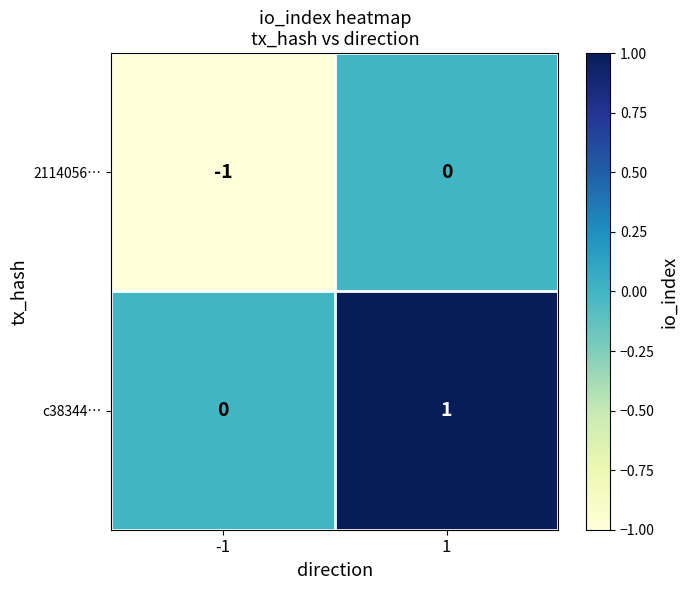

List the series in order of their peak value, highest first.

c38344…, 2114056…